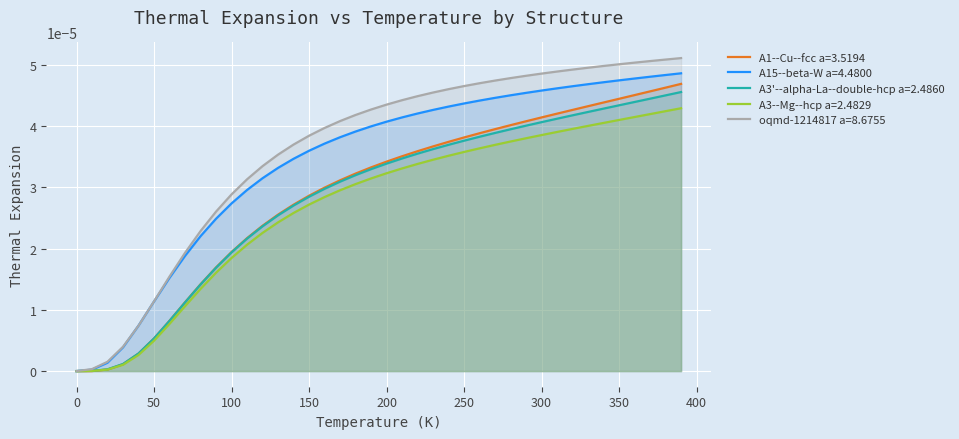

List the series in order of their peak value, highest first.

oqmd-1214817 a=8.6755, A15--beta-W a=4.4800, A1--Cu--fcc a=3.5194, A3'--alpha-La--double-hcp a=2.4860, A3--Mg--hcp a=2.4829